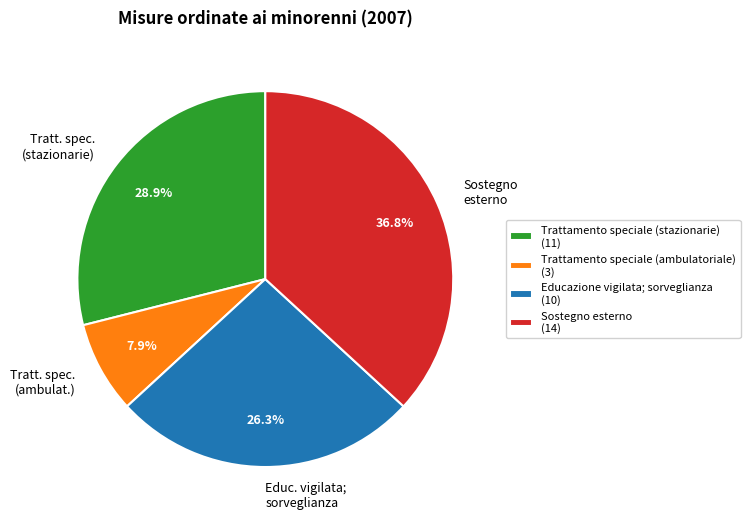

The Trattamento speciale (stazionarie) slice represents 29% of the pie. True or false?

True